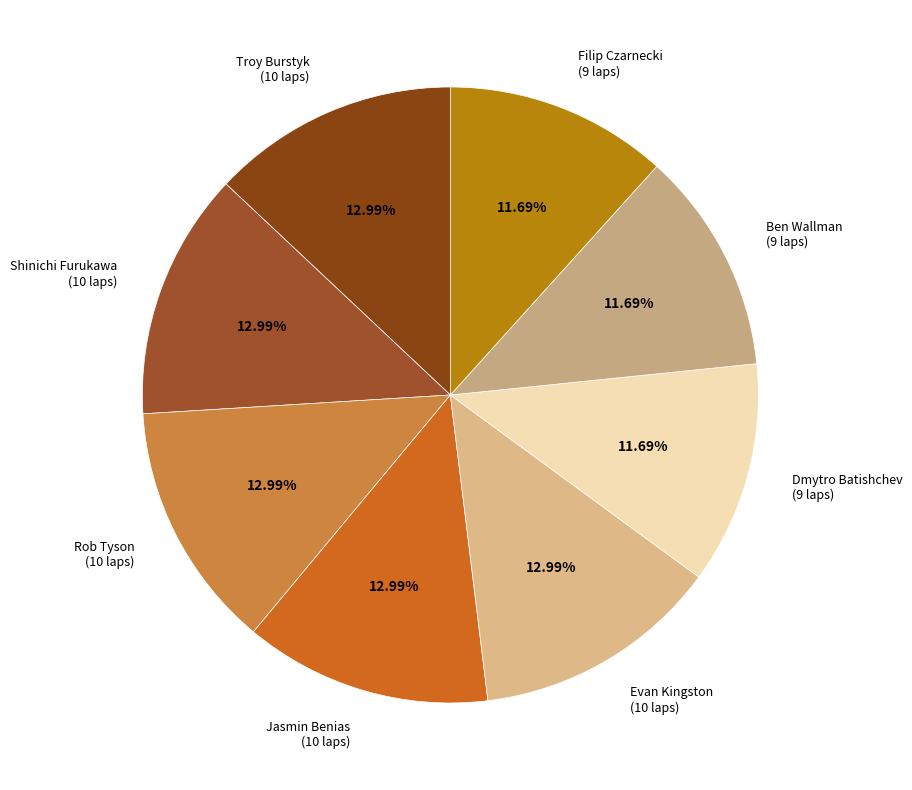

Is there a majority slice in this chart?

No